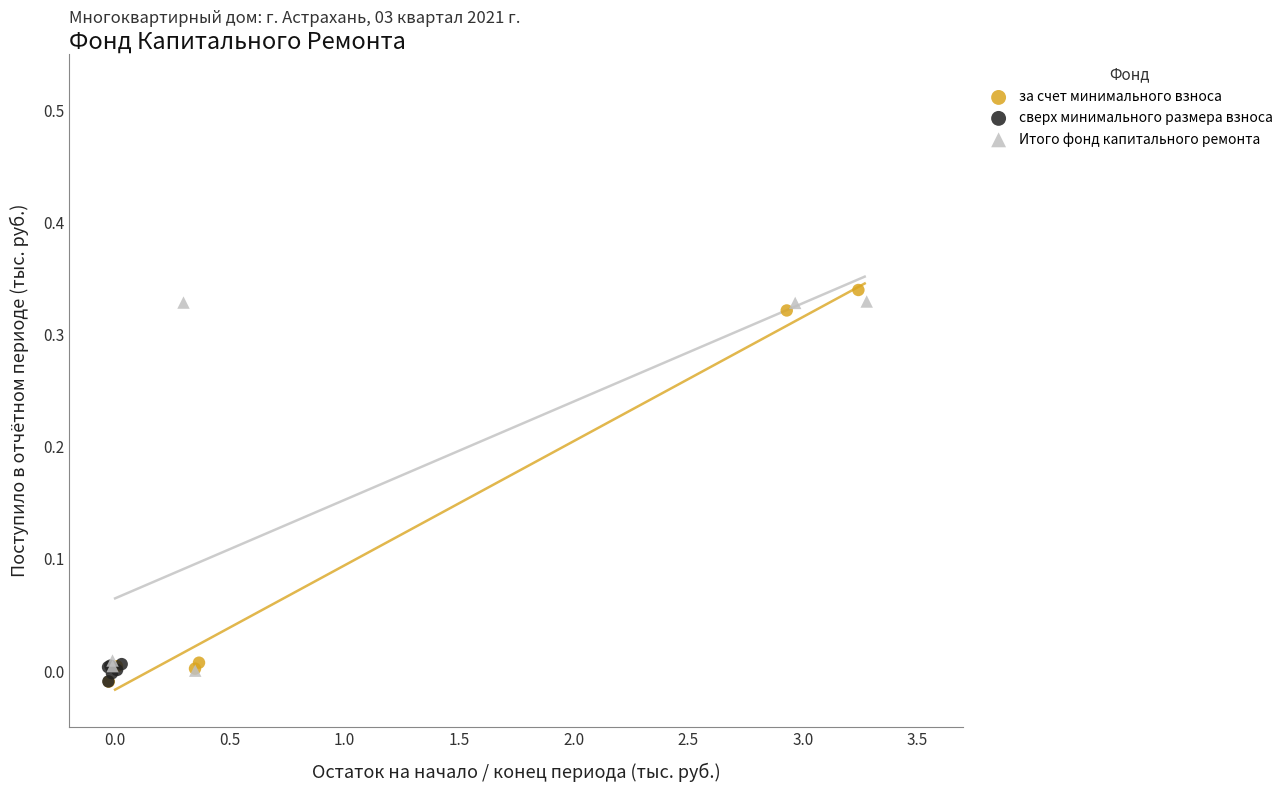

What are all the series names shown in the legend?

за счет минимального взноса, сверх минимального размера взноса, Итого фонд капитального ремонта